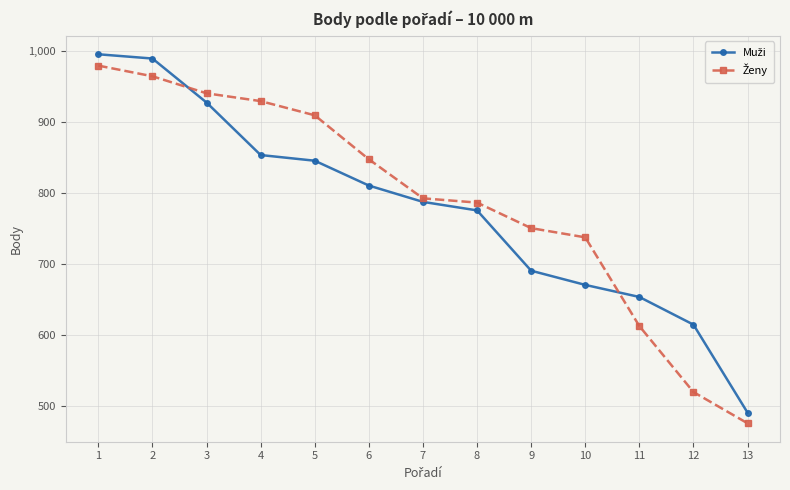

At which category does the chart reach its minimum across all series?

13